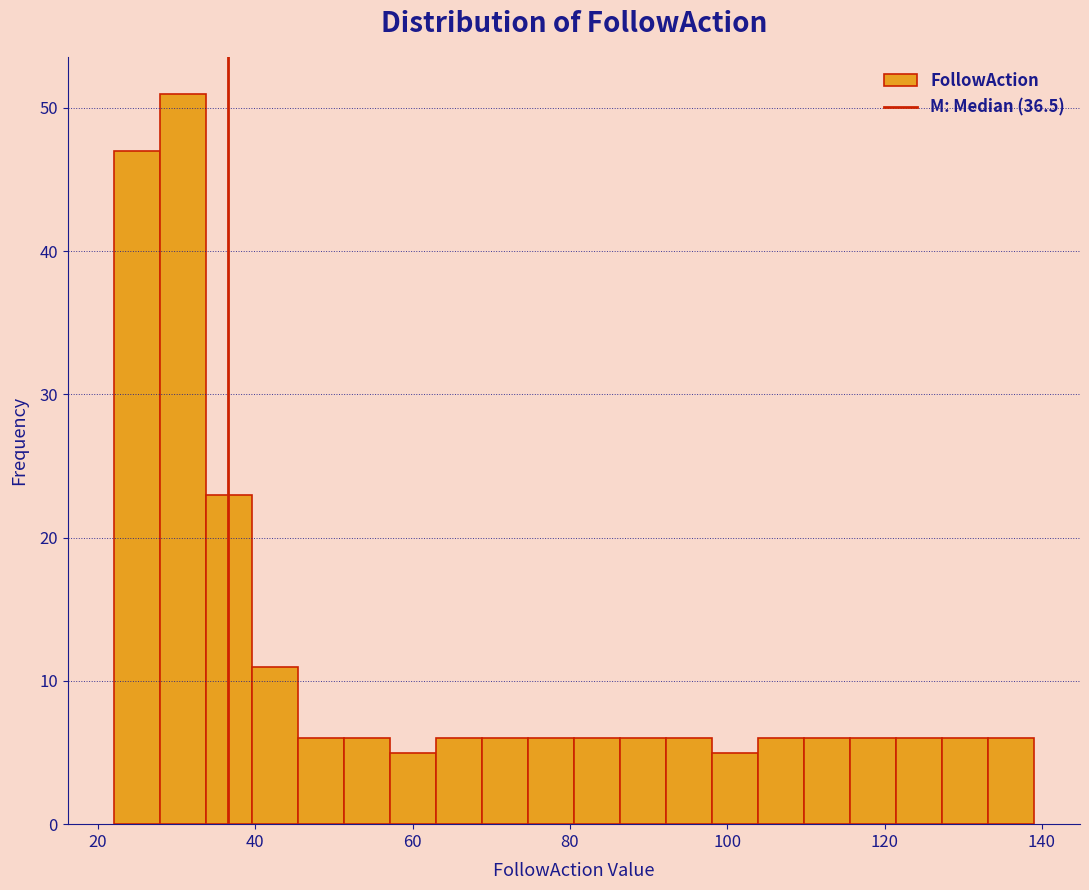

Read against the x-axis, roughly where is the centre of the tallest bar?

30